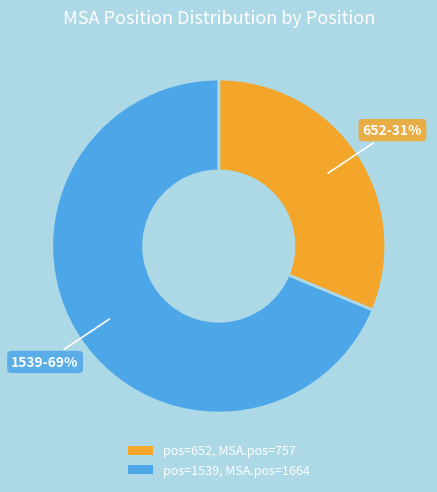

Count the number of slices in the pie.

2